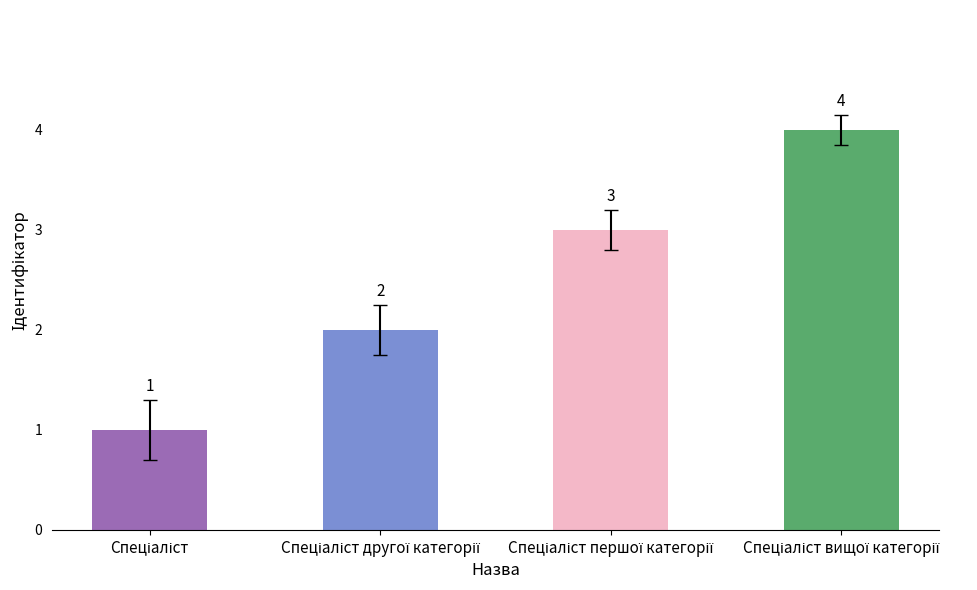

What is the difference between the maximum and minimum values?

3